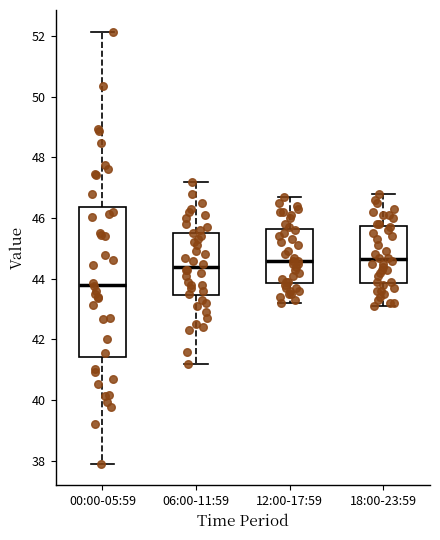

Reading left to right, transcribe this box plot: for each box, give where its median line is, the range the box spans, and where its two whiskers end, as read against the y-axis. The values are not printed on the chart, so give them approximately, as read against the axis.

00:00-05:59: median 43.8, box 41.4 to 46.4, whiskers 38.0 to 52.2
06:00-11:59: median 44.4, box 43.4 to 45.6, whiskers 41.2 to 47.2
12:00-17:59: median 44.6, box 43.8 to 45.6, whiskers 43.2 to 46.8
18:00-23:59: median 44.6, box 43.8 to 45.8, whiskers 43.2 to 46.8